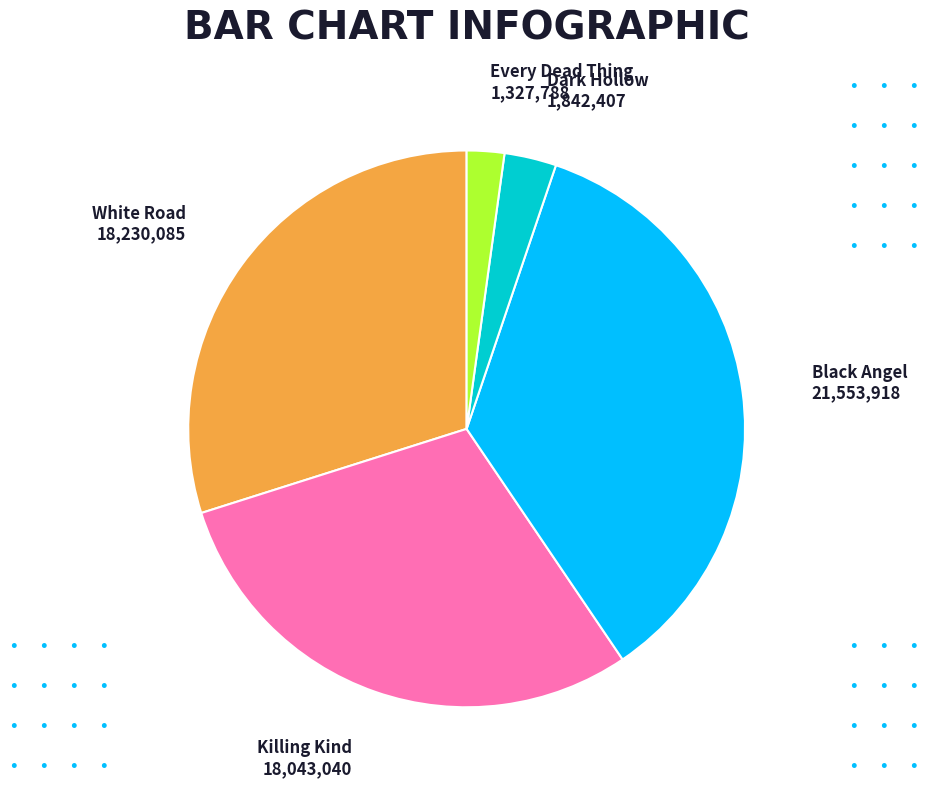

Does White Road represent more than half of the total?

No